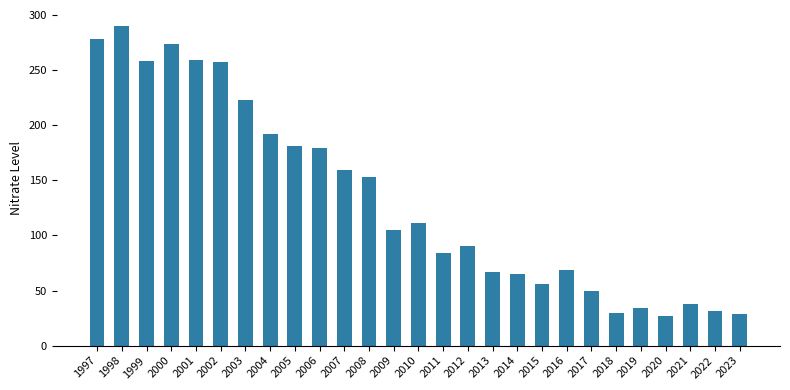

Which label corresponds to the largest value in the chart?

1998